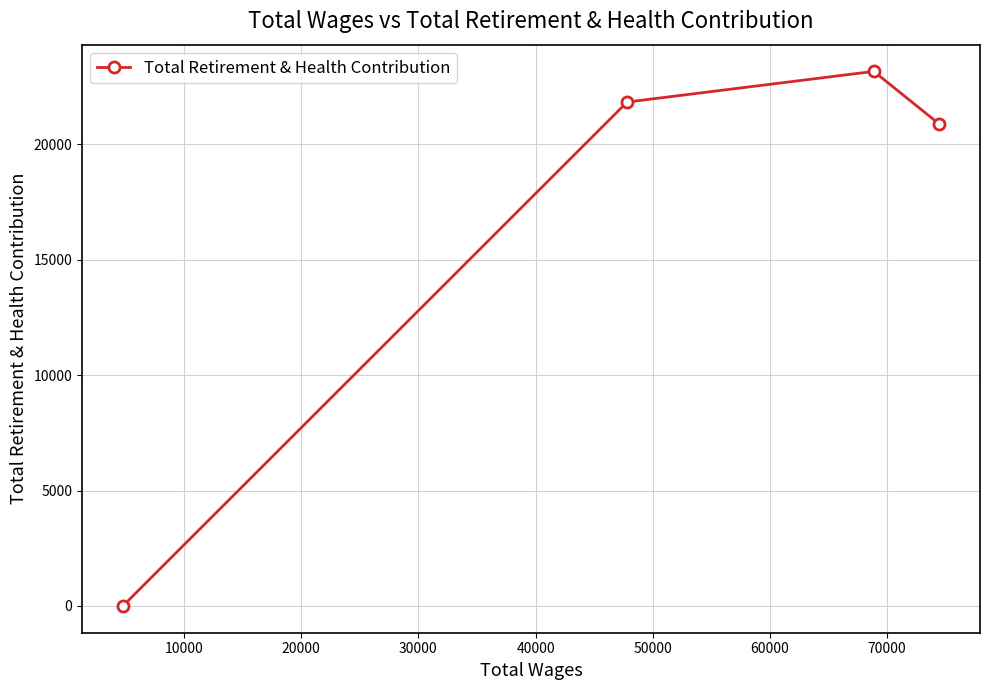

True or false: the data has more than 2 interior local peaks.

False